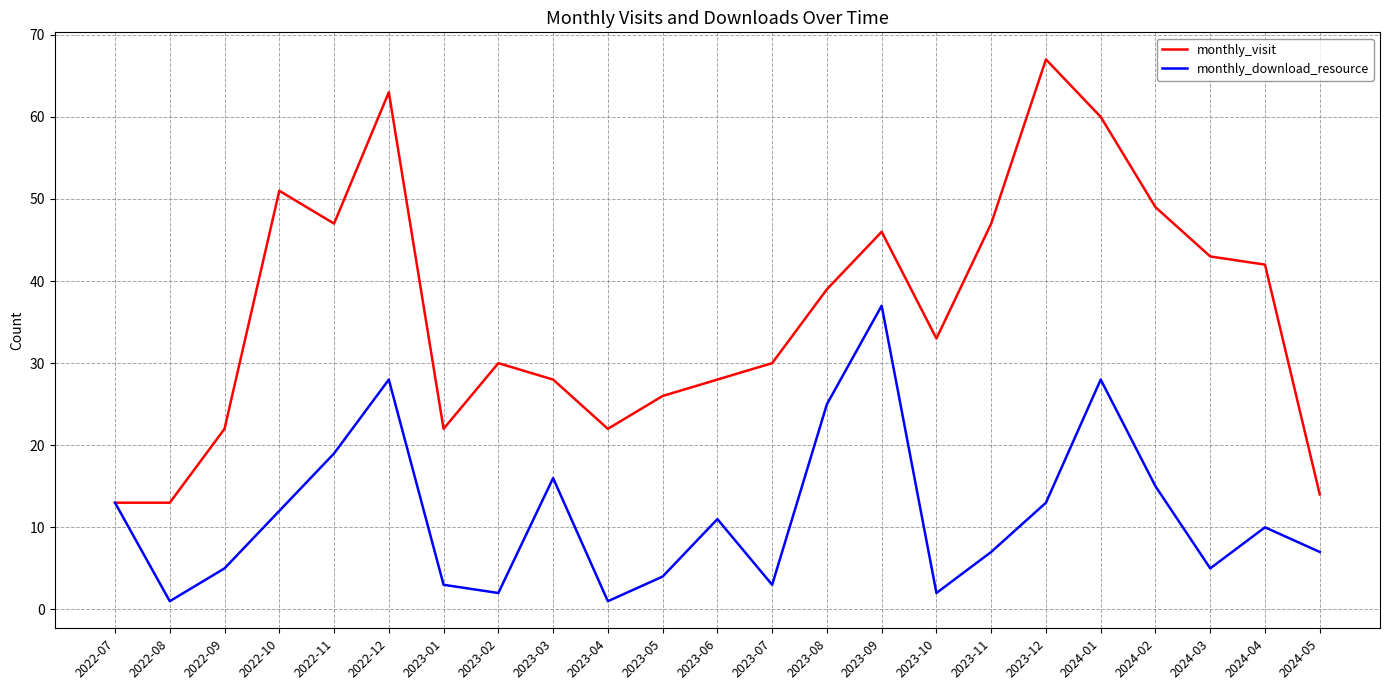

Reading left to right, what are all the values shown in this chart?

monthly_visit: 2022-07=13	2022-08=13	2022-09=22	2022-10=51	2022-11=47	2022-12=63	2023-01=22	2023-02=30	2023-03=28	2023-04=22	2023-05=26	2023-06=28	2023-07=30	2023-08=39	2023-09=46	2023-10=33	2023-11=47	2023-12=67	2024-01=60	2024-02=49	2024-03=43	2024-04=42	2024-05=14
monthly_download_resource: 2022-07=13	2022-08=1	2022-09=5	2022-10=12	2022-11=19	2022-12=28	2023-01=3	2023-02=2	2023-03=16	2023-04=1	2023-05=4	2023-06=11	2023-07=3	2023-08=25	2023-09=37	2023-10=2	2023-11=7	2023-12=13	2024-01=28	2024-02=15	2024-03=5	2024-04=10	2024-05=7